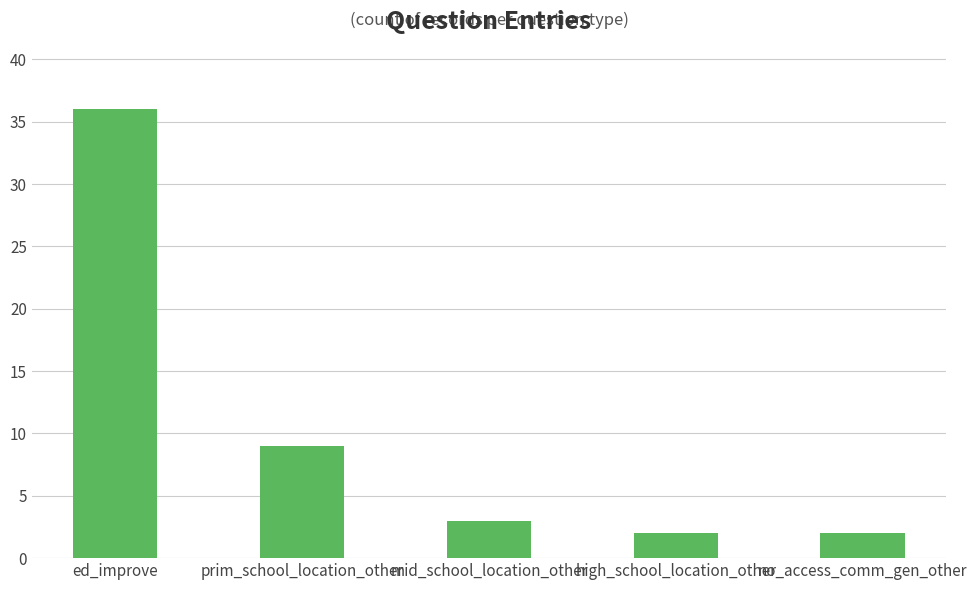

Does the chart contain stacked bars?

No